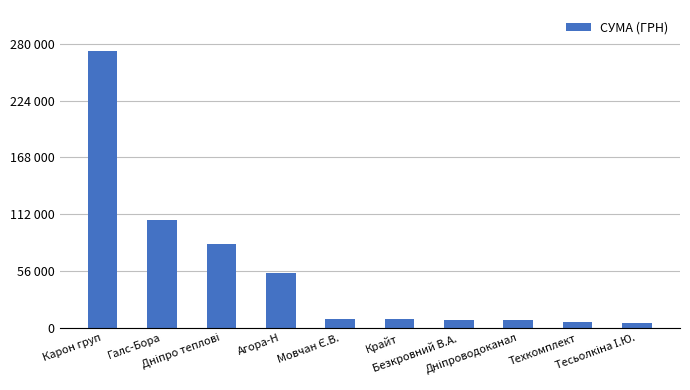

What is the change in value from Карон груп to Безкровний В.А.?

-264532.4